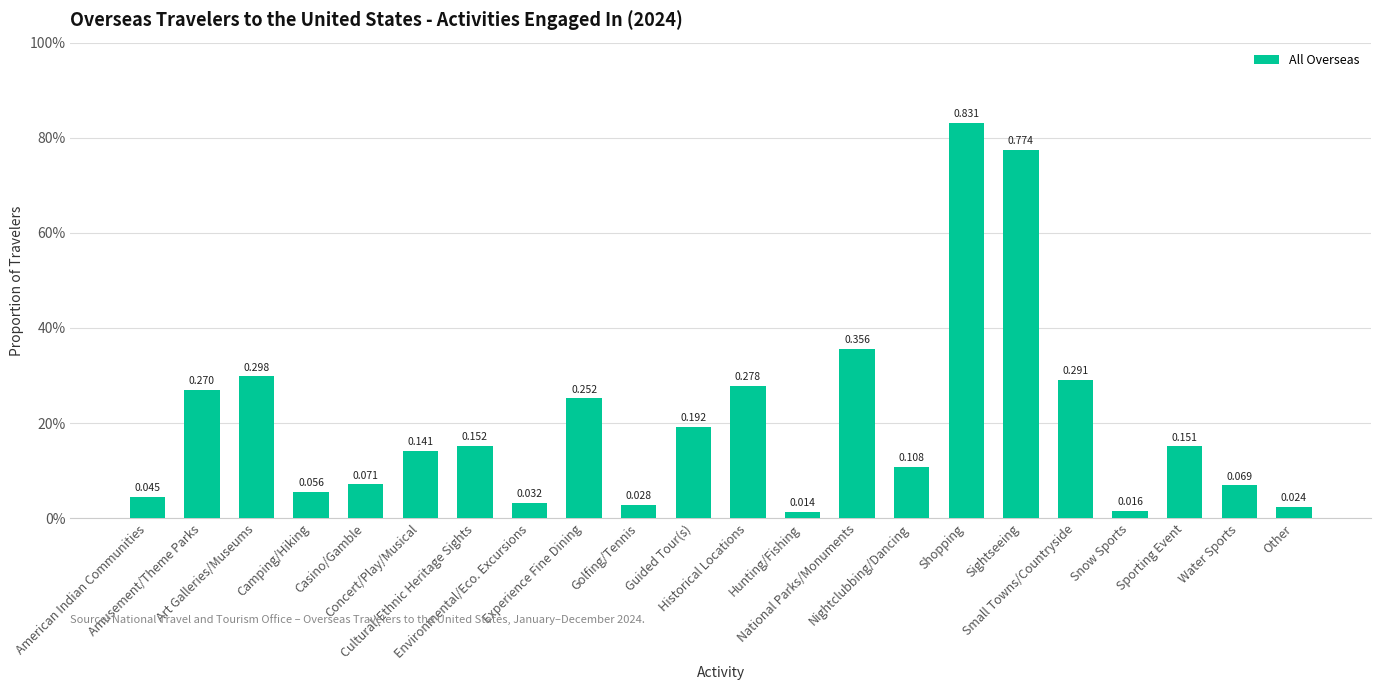

Are the bars horizontal?

No